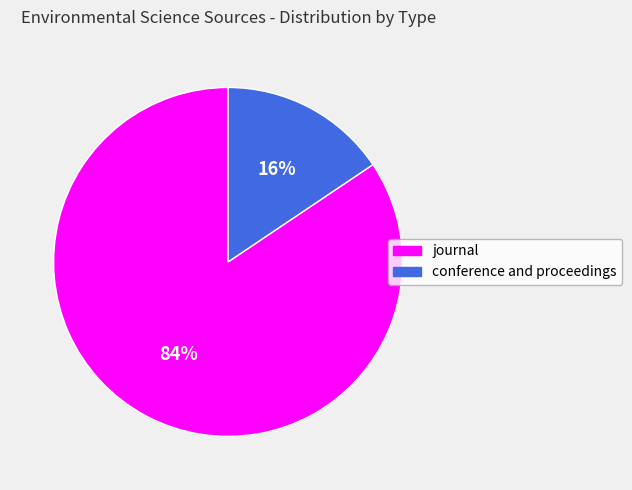

Count the number of slices in the pie.

2